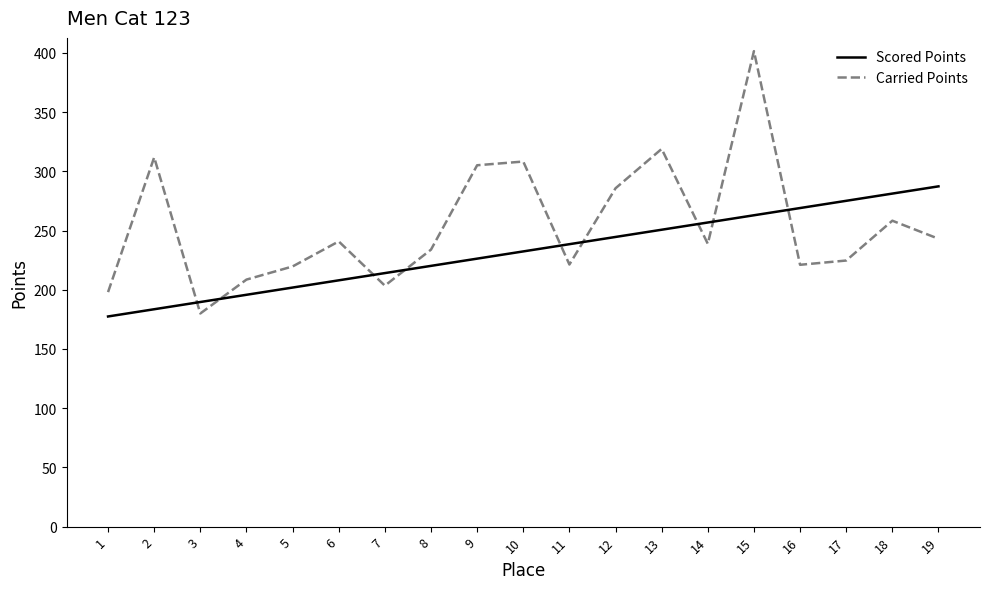

What is the spread (max minus min) of values at 4?

12.8